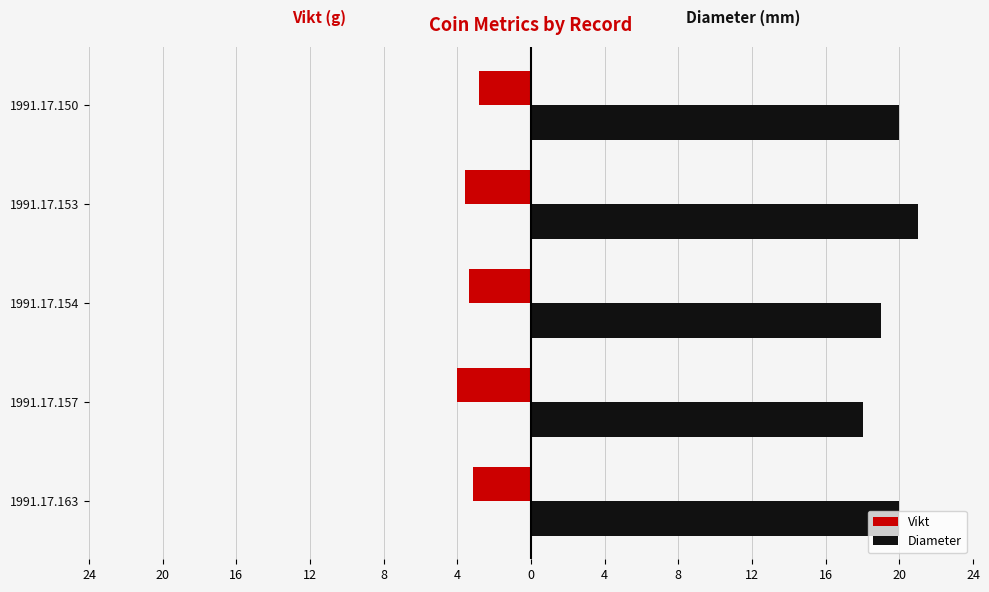

What is the difference between the maximum and minimum values in the Diameter series?

3.0